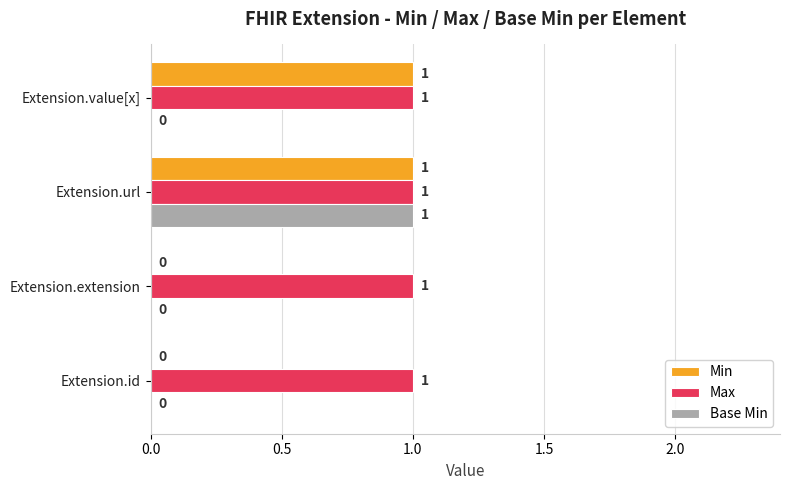

Which series changed the most between Extension.extension and Extension.value[x]?

Min